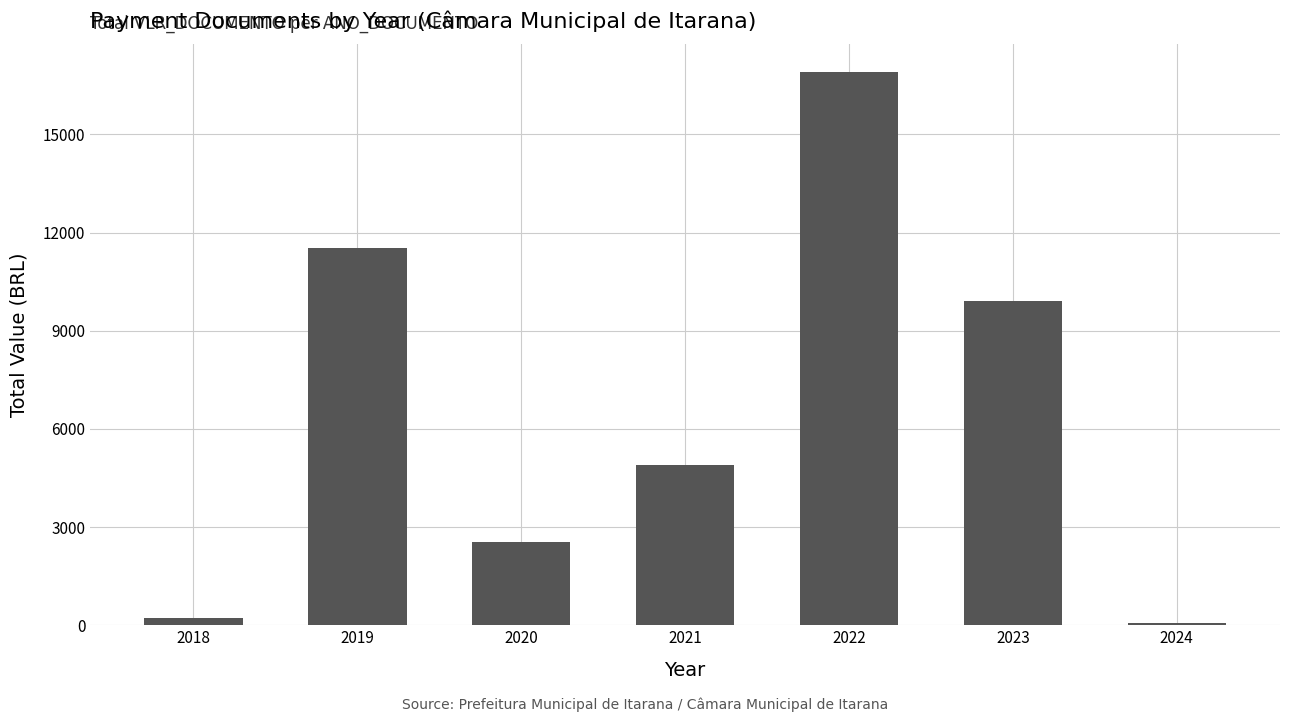

What is the sum of all values?

46095.8